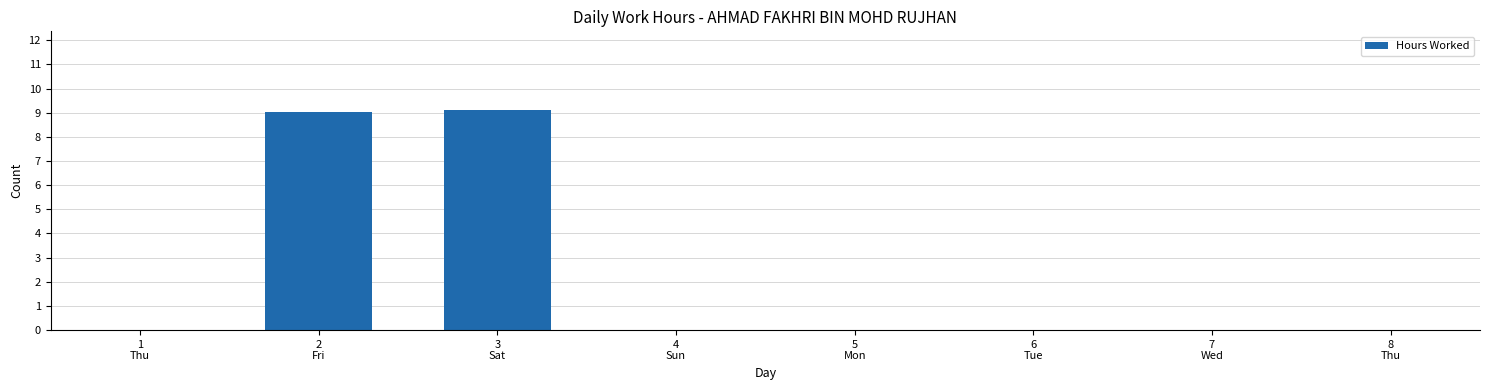

What is the maximum value shown in the chart?

9.1